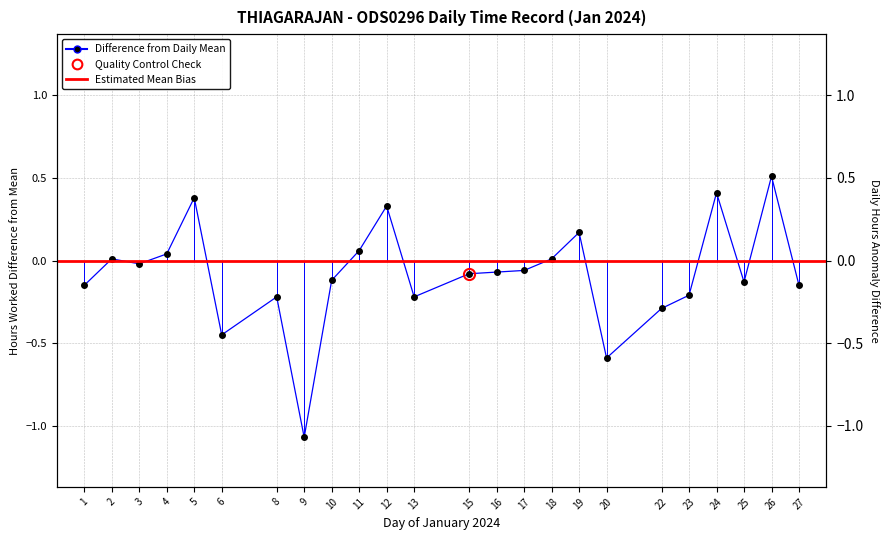

At which category does the data reach its first local peak?

2